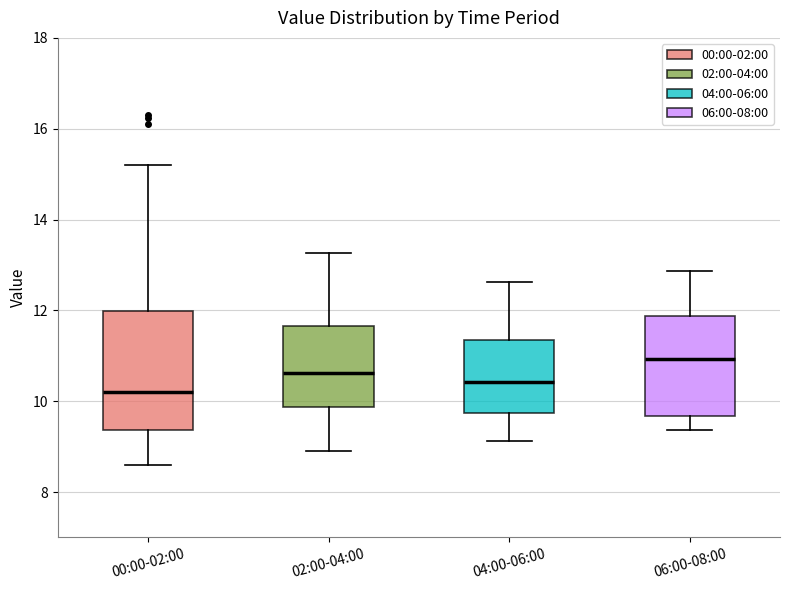

Which box has the lowest median line?

00:00-02:00